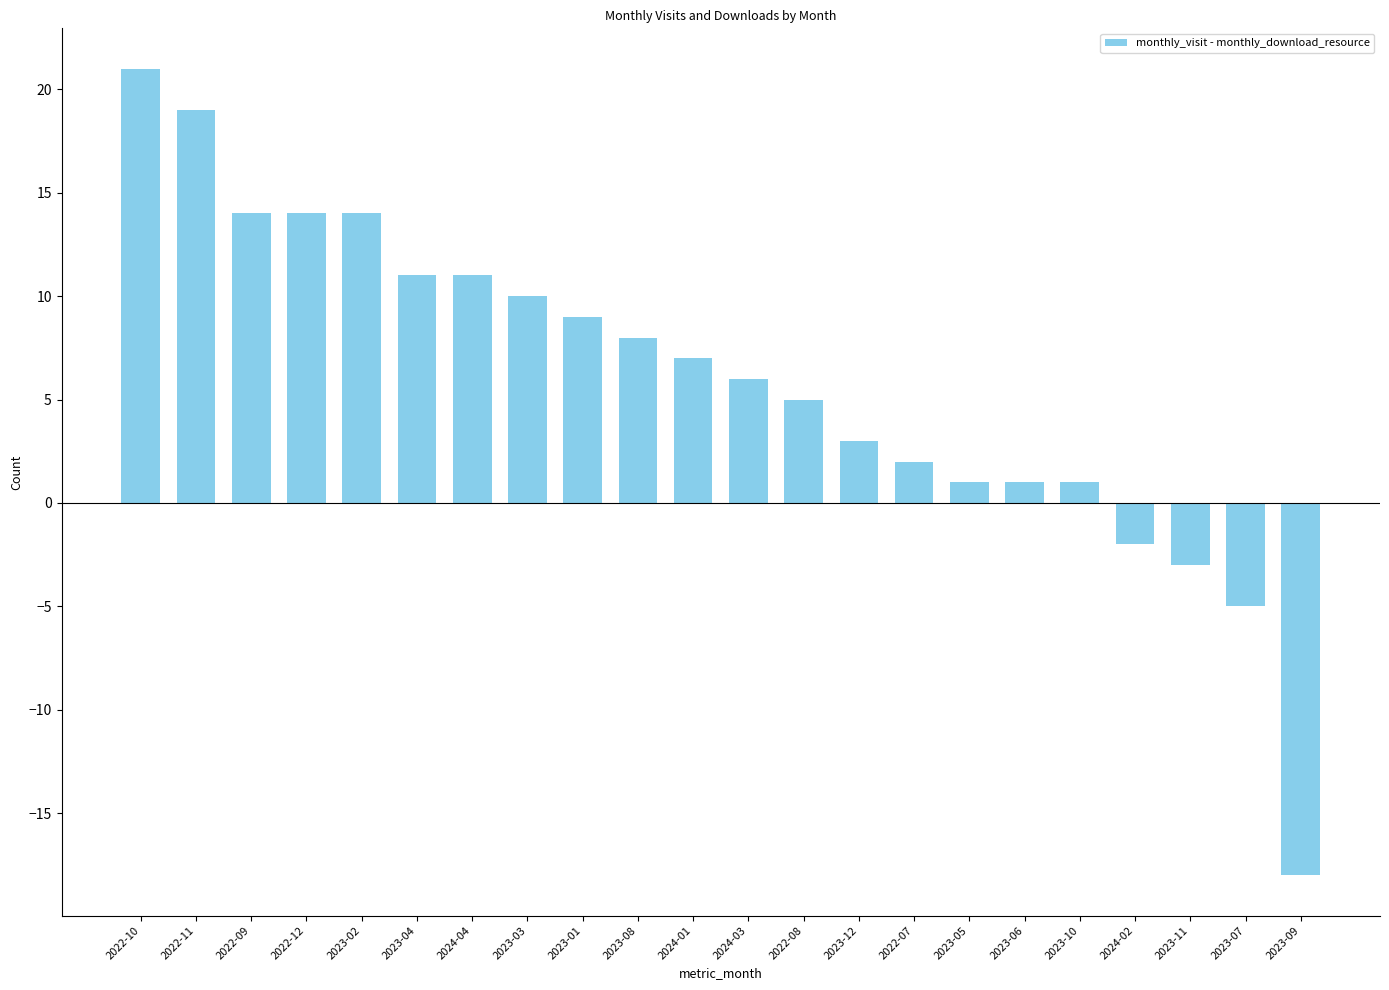

Reading left to right, extract all data points from this chart.

2022-10=21	2022-11=19	2022-09=14	2022-12=14	2023-02=14	2023-04=11	2024-04=11	2023-03=10	2023-01=9	2023-08=8	2024-01=7	2024-03=6	2022-08=5	2023-12=3	2022-07=2	2023-05=1	2023-06=1	2023-10=1	2024-02=-2	2023-11=-3	2023-07=-5	2023-09=-18